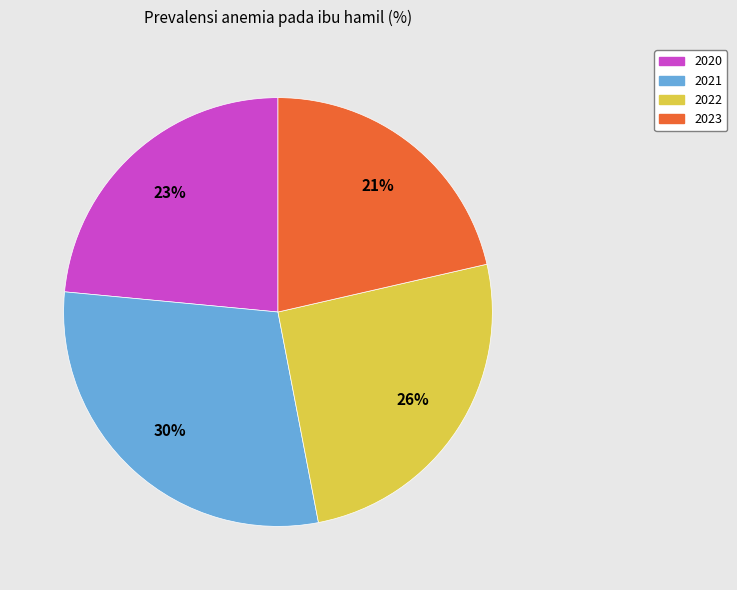

The 2023 slice represents 36% of the pie. True or false?

False